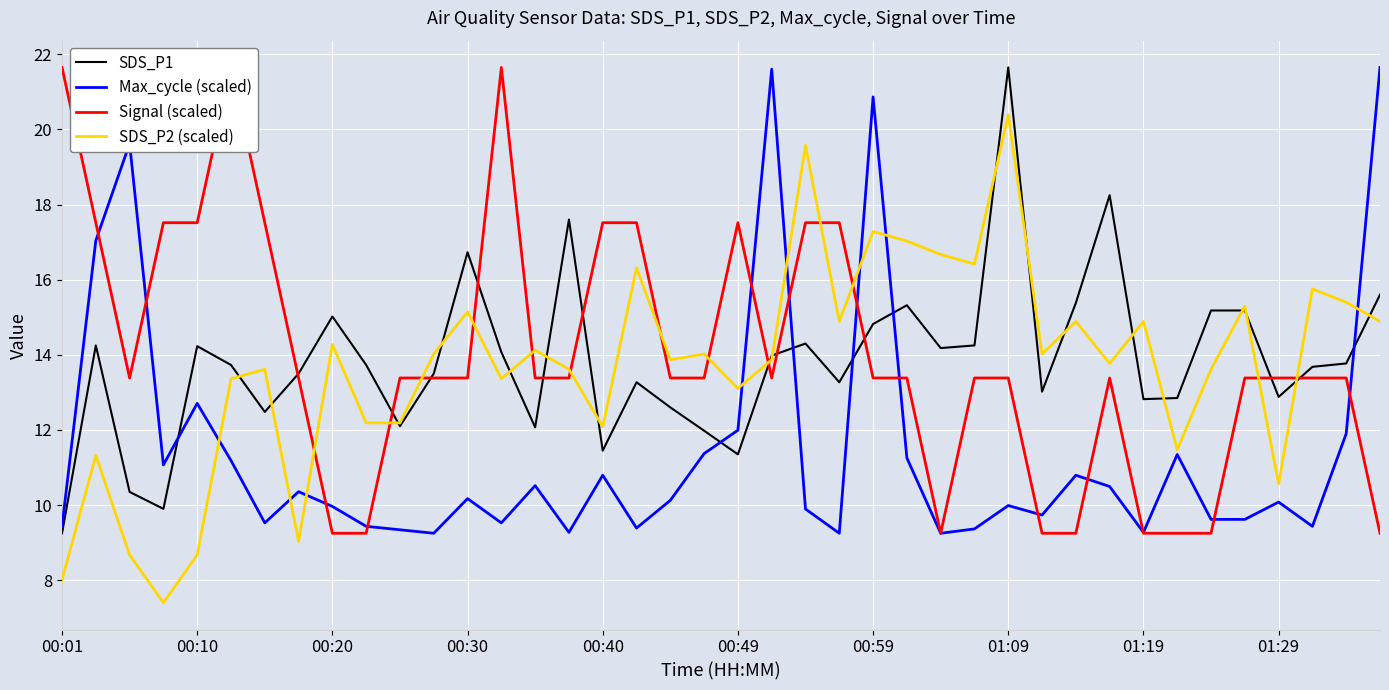

Read the SDS_P1 value at 35.

15.2